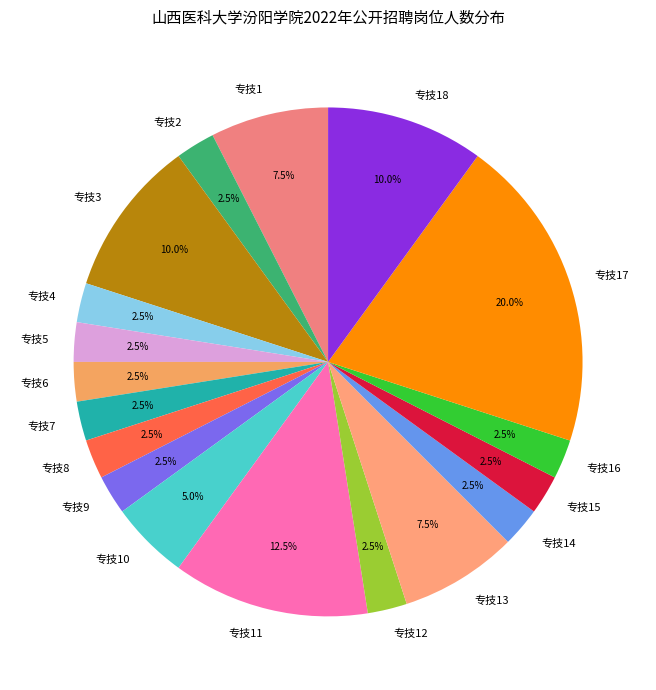

Count the number of slices in the pie.

18